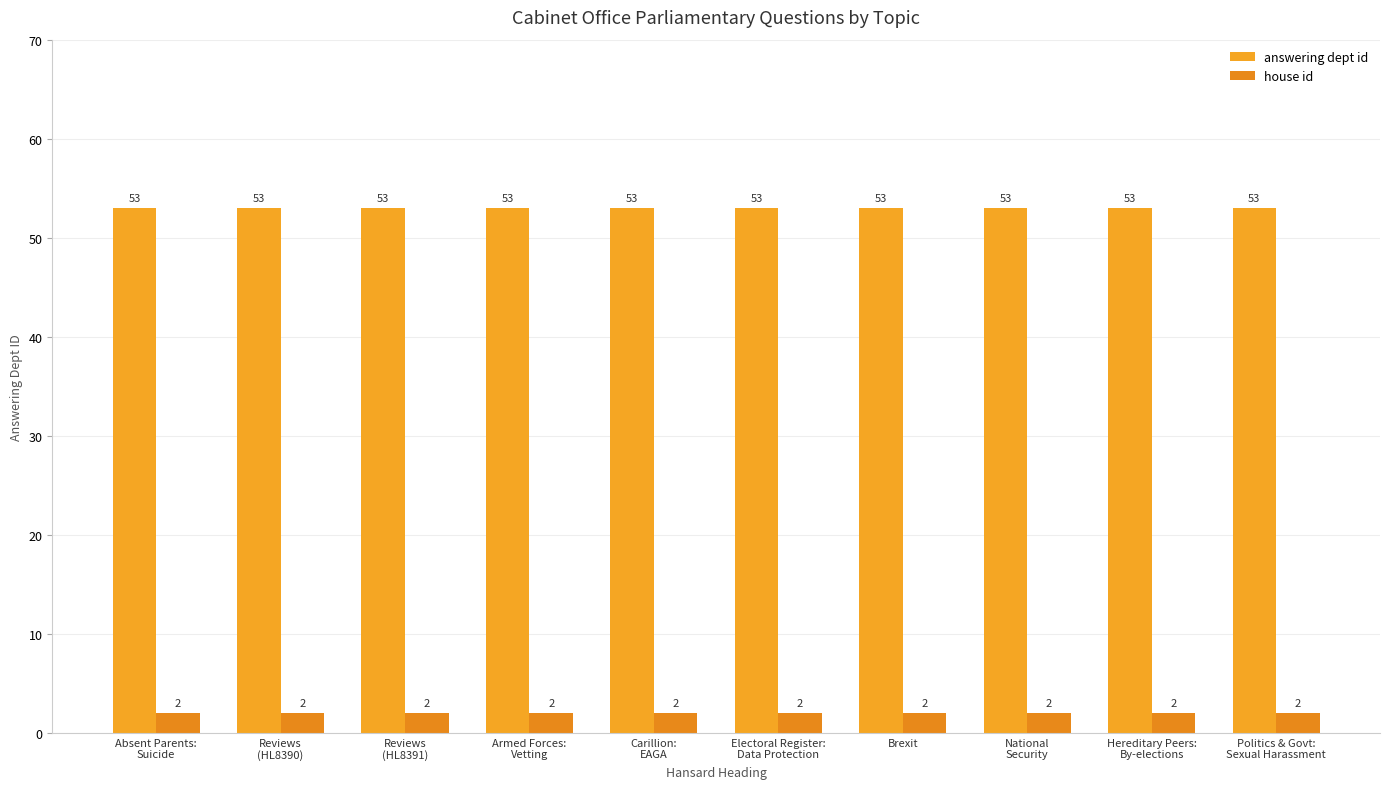

What are all the series names shown in the legend?

answering dept id, house id